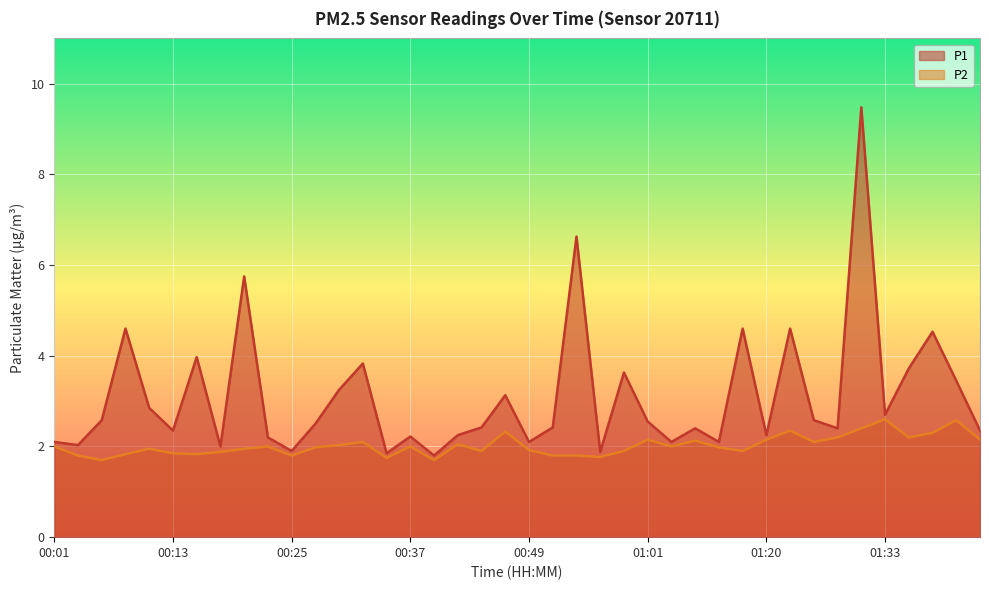

True or false: P1 and P2 intersect in this chart.

False